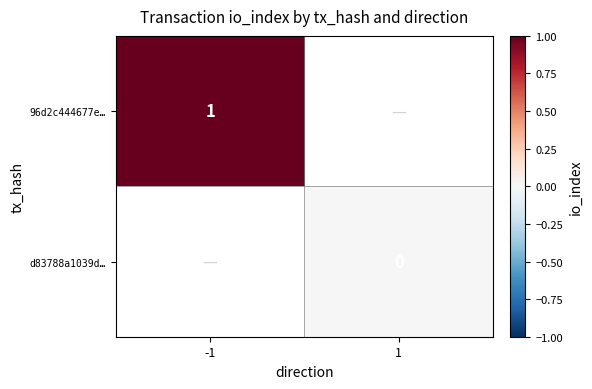

Is it true that 96d2c444677e… equals 1 at -1?

True